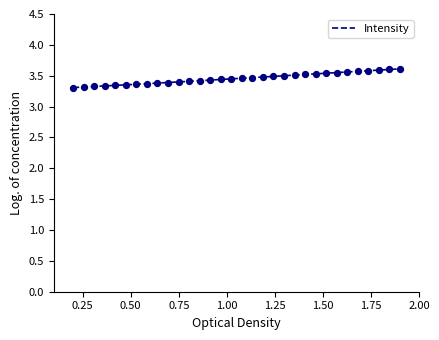

What is the minimum value shown in the chart?

3.3